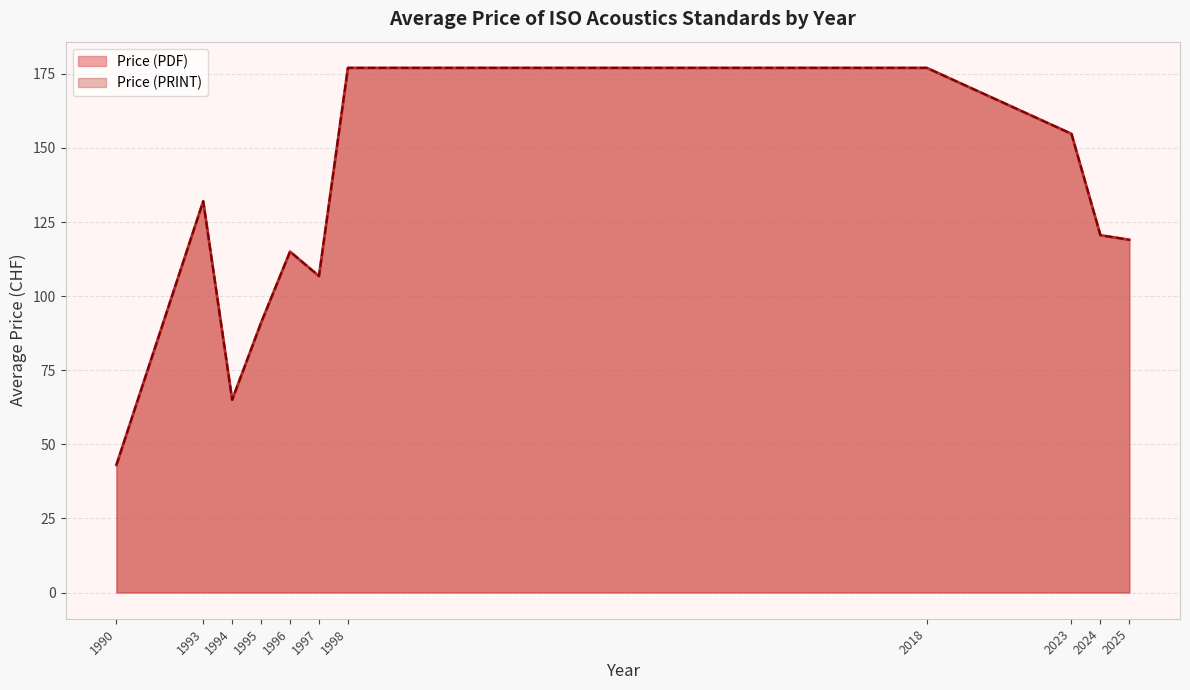

Does the chart display data point markers on the line(s)?

No